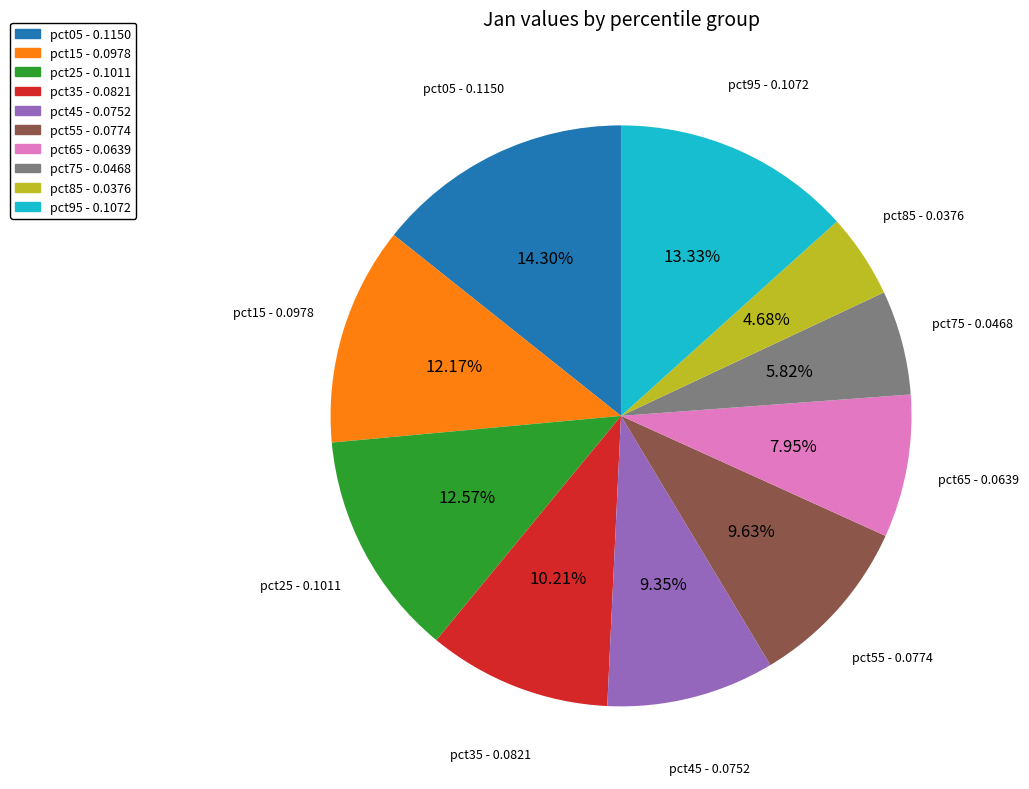

To the nearest percent, what is the difference between the largest and smallest slice percentages?

10%